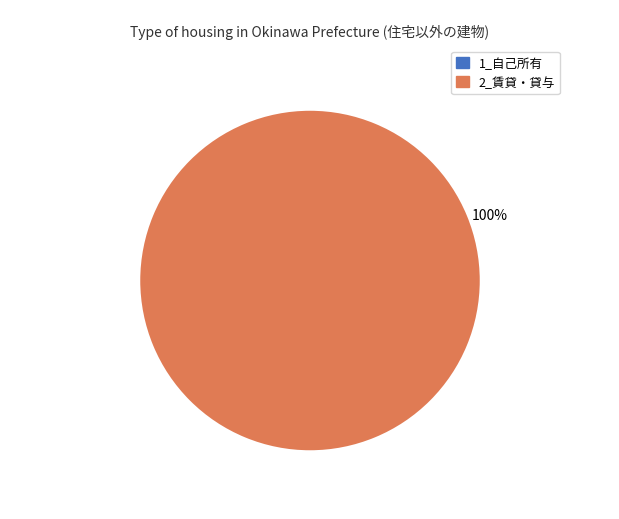

To the nearest percent, what percentage of the pie is 2_賃貸・貸与?

100%